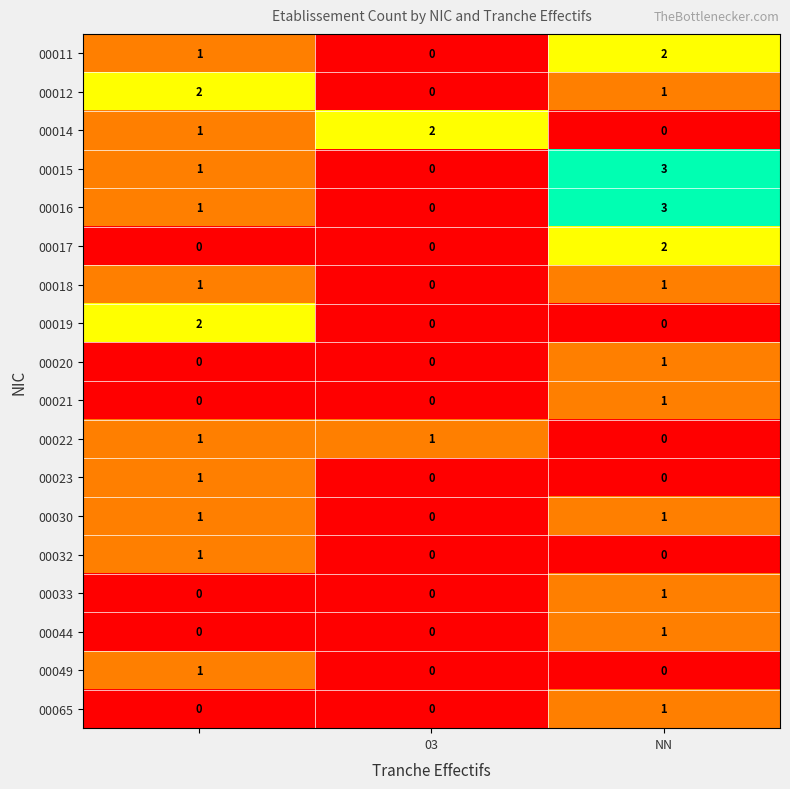

What is the maximum value shown in the chart?

3